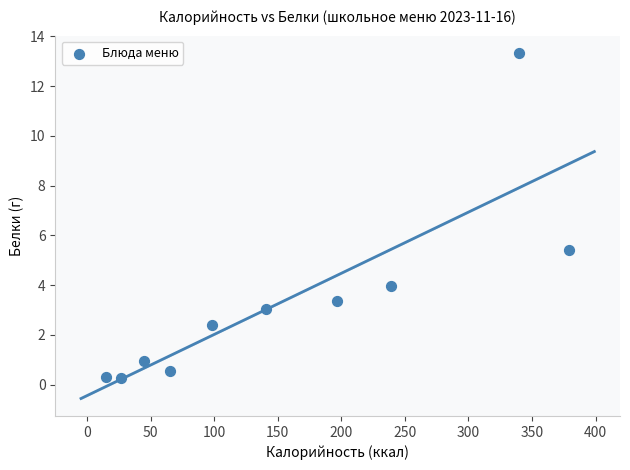

What is the range of Y values (max minus min)?

13.1